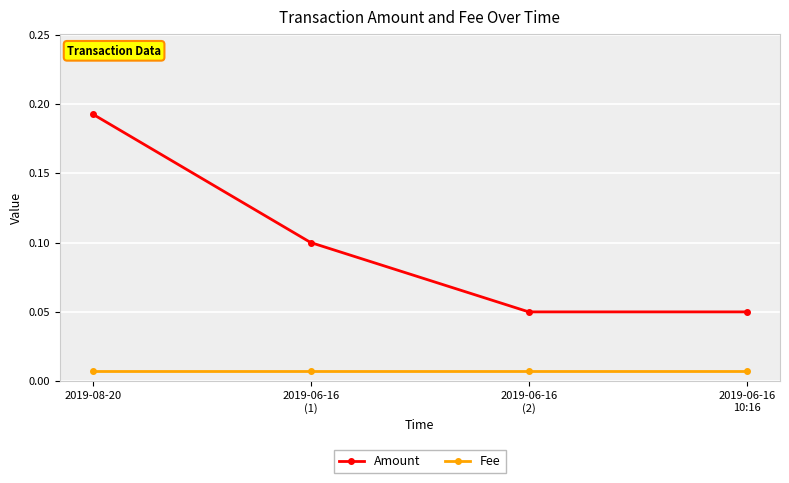

At how many categories does at least one series exceed 0?

4